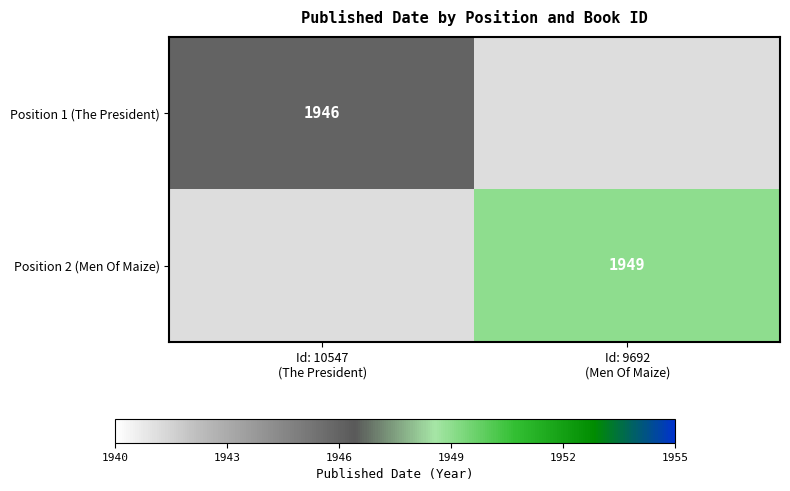

At Id: 9692 (Men Of Maize), list the series in order from largest to smallest.

Position 2 (Men Of Maize), Position 1 (The President)